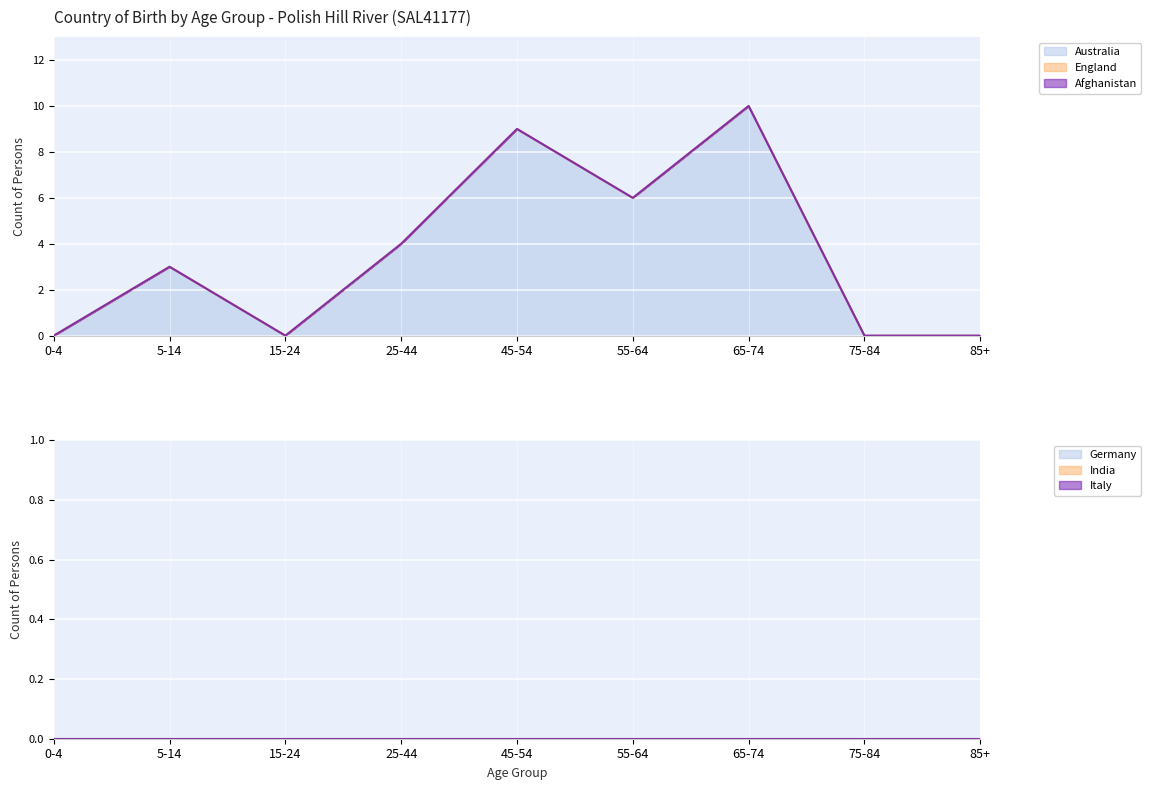

What are all the series names shown in the legend?

Australia (line), England (line), Afghanistan (line), Germany (line), India (line), Italy (line)